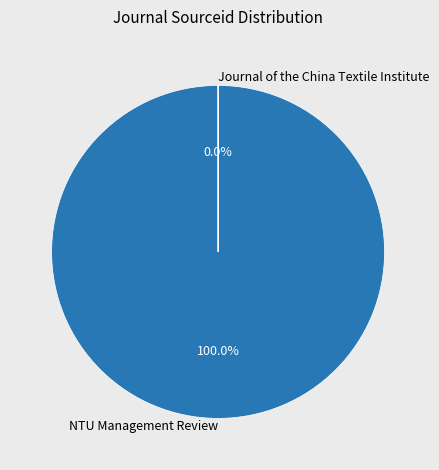

What percentage do Journal of the China Textile Institute and NTU Management Review together represent?

100.0%